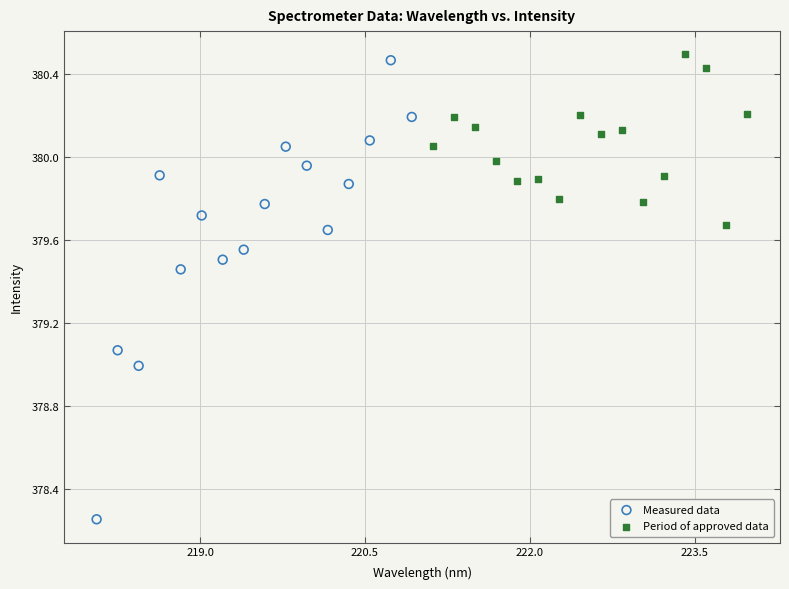

Which series has the largest Y range (max minus min)?

Measured data